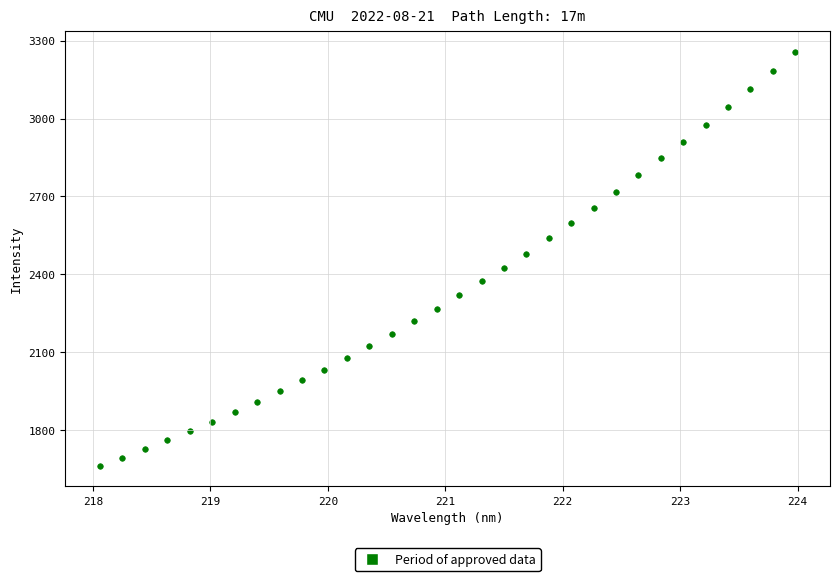

What is the range of X values (max minus min)?

5.9